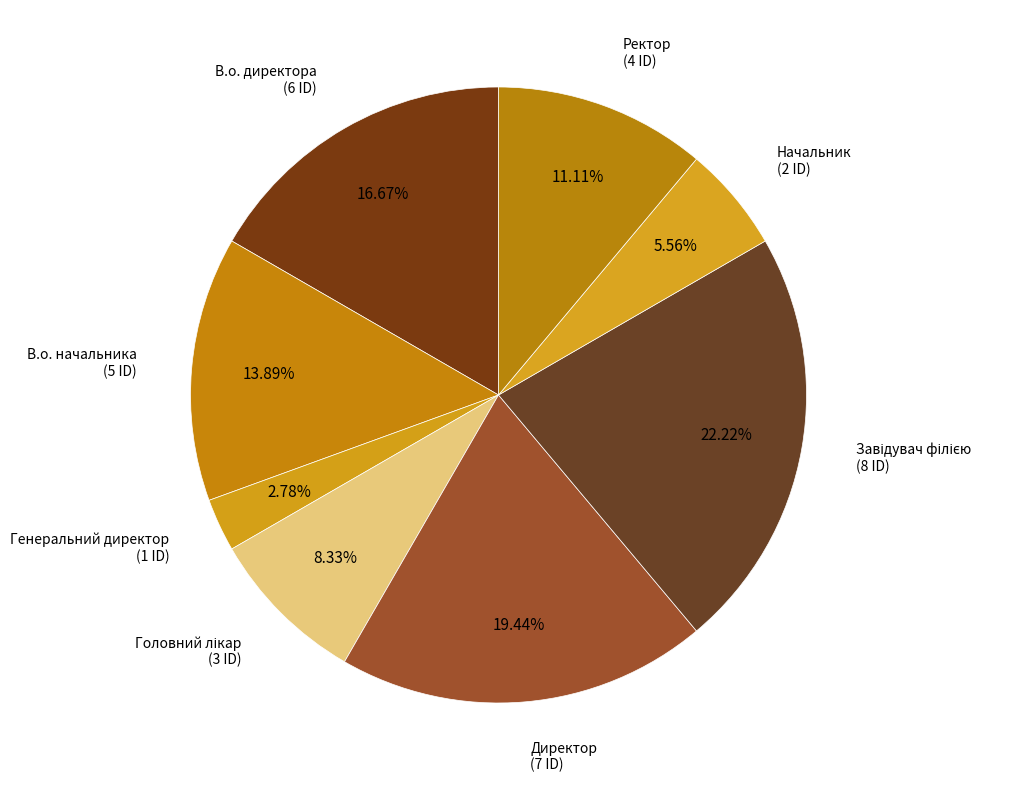

Count the number of slices in the pie.

8